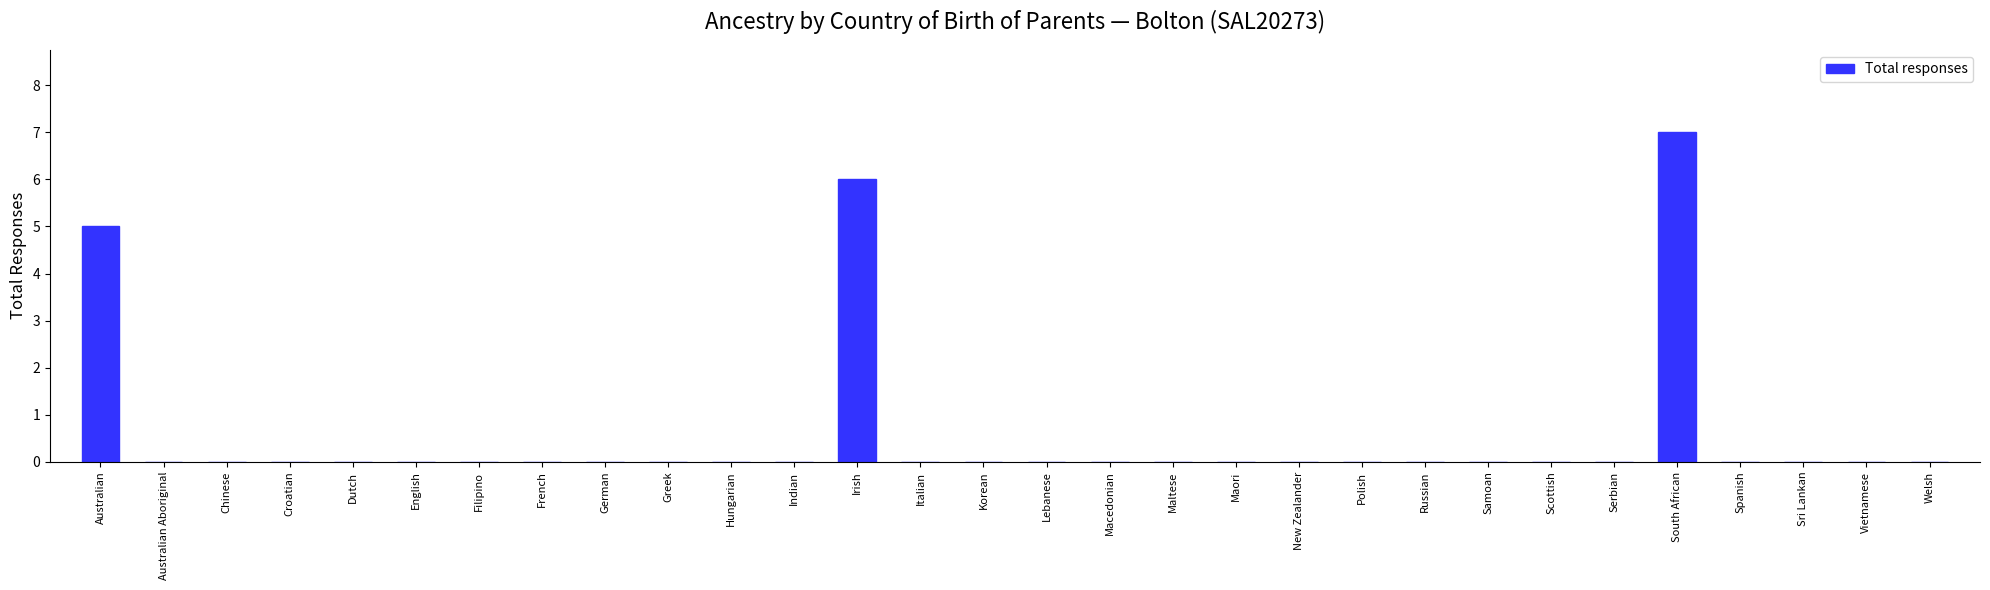

At which category does the chart reach its peak across all series?

South African